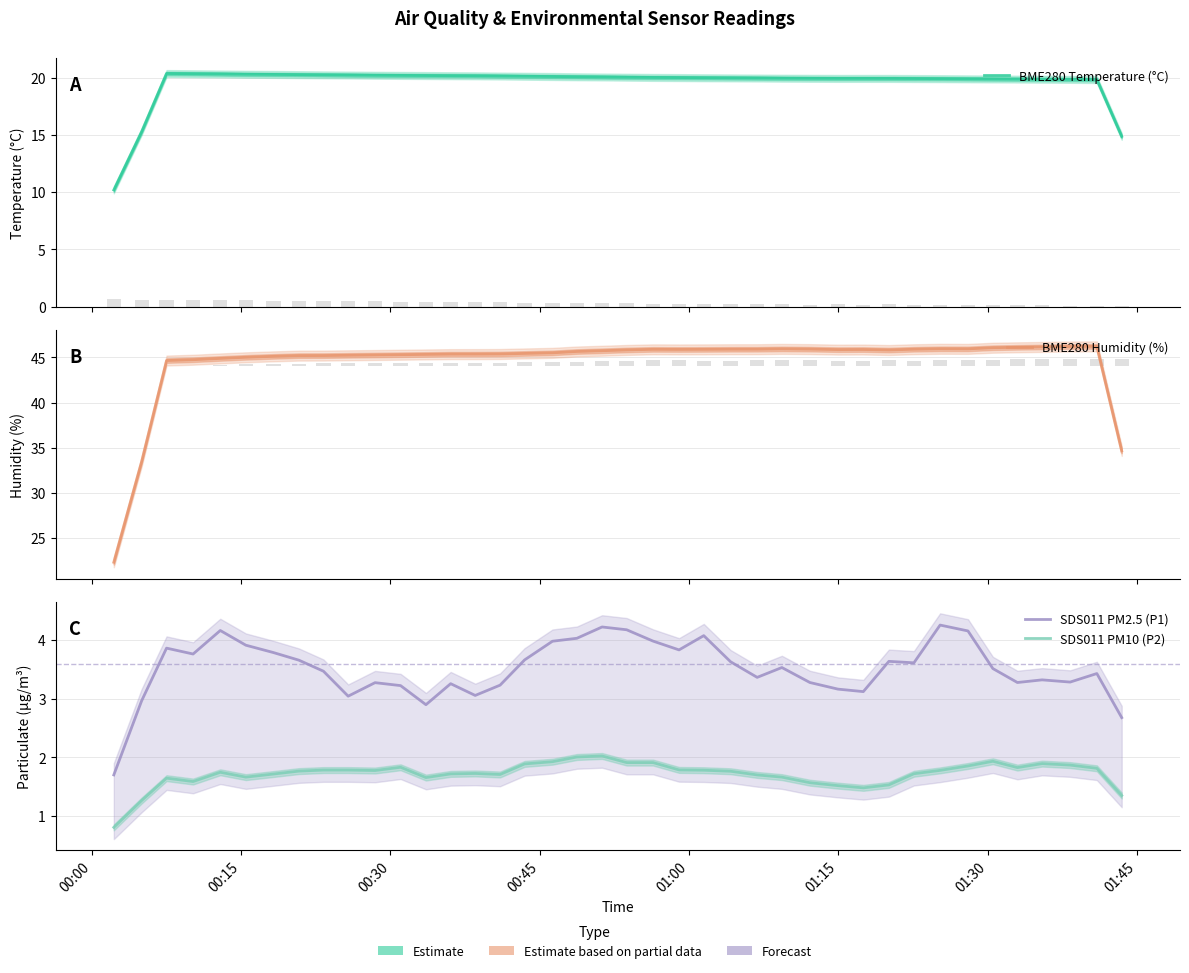

What is the greatest value displayed?

46.2